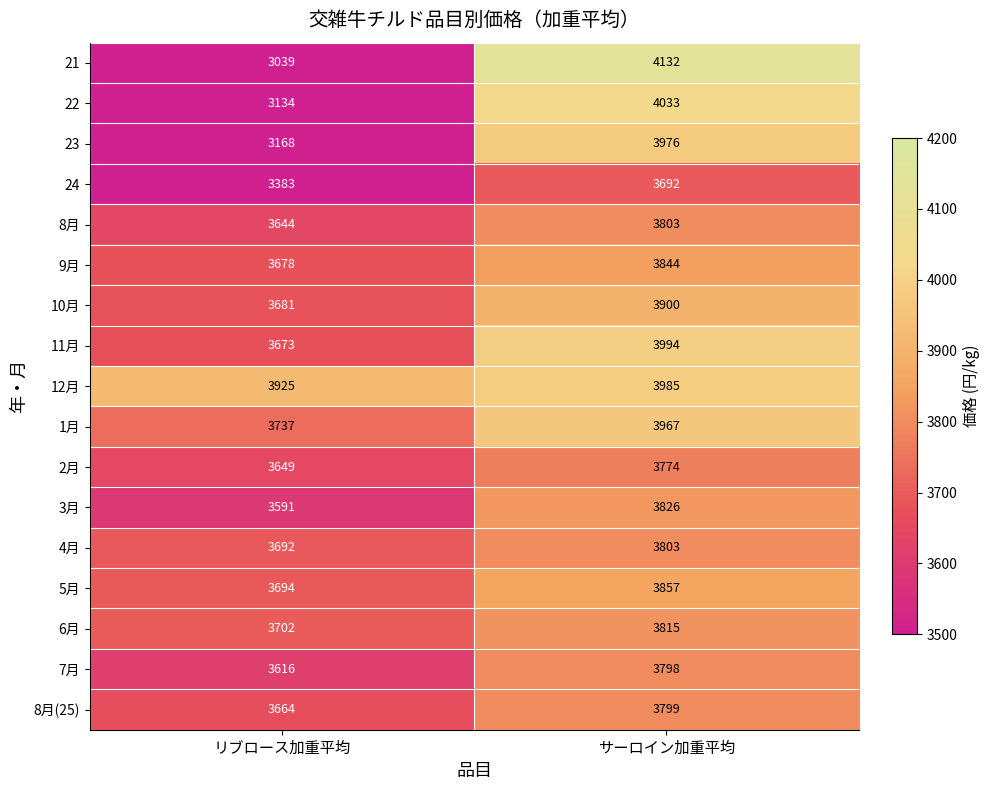

Count the number of data series in this chart.

17